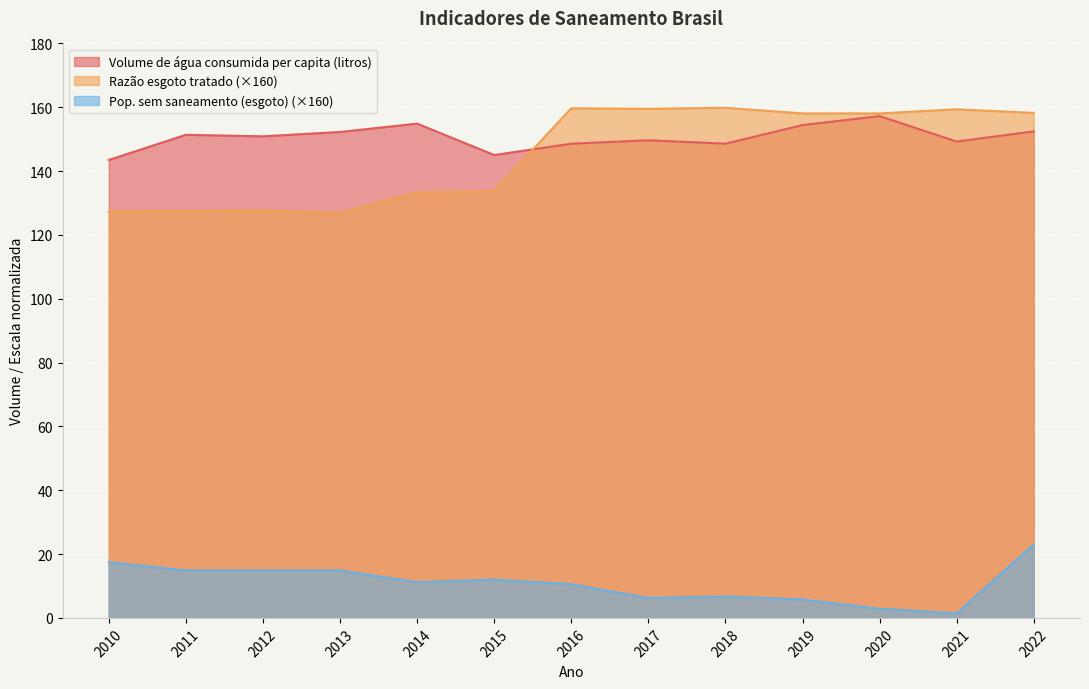

What is the value of the Razão esgoto tratado point at the 7th from the left?

159.7